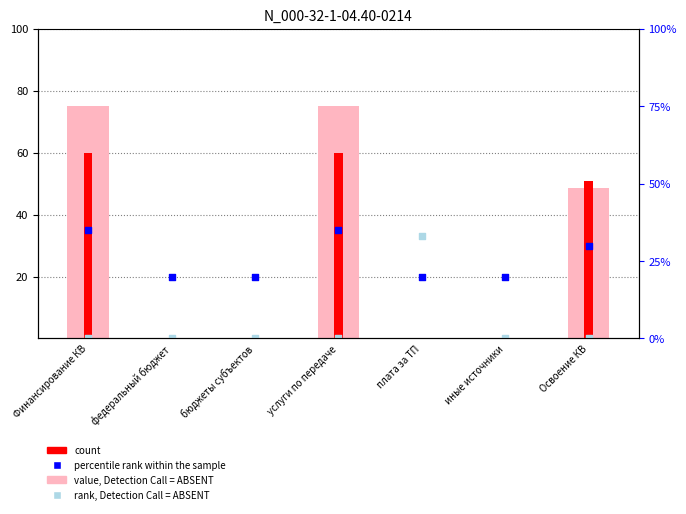

At how many categories does at least one series exceed 16?

7